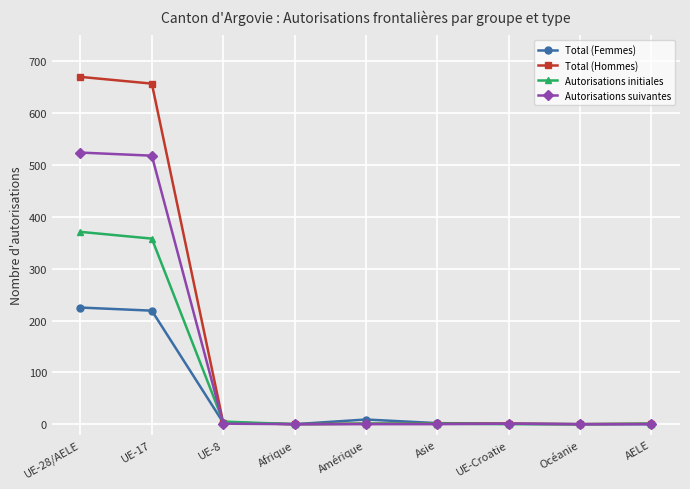

What is the maximum value shown in the chart?

670